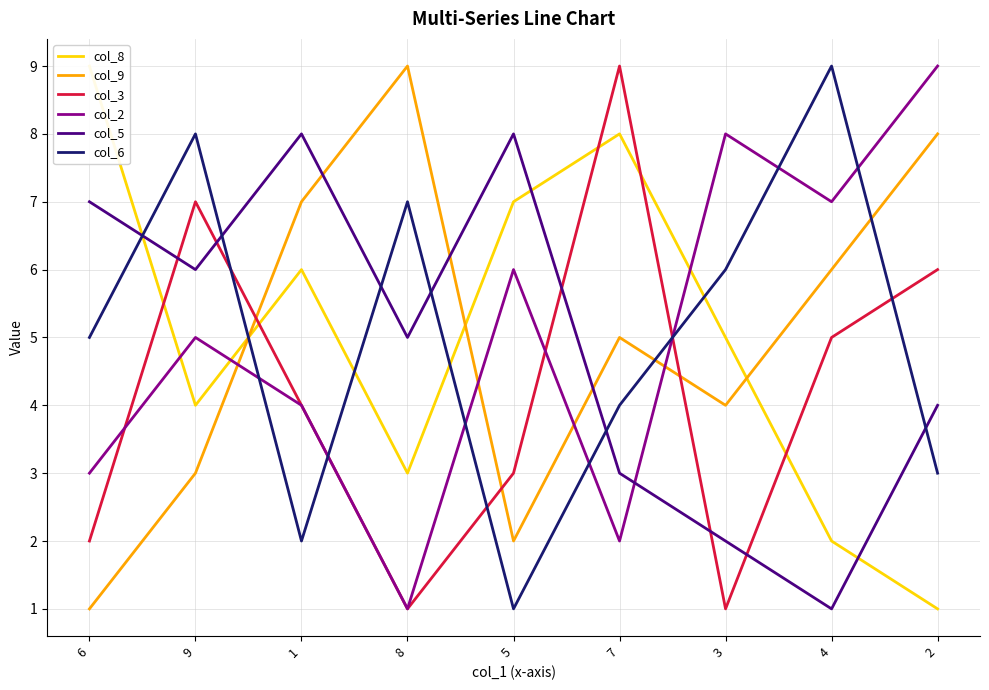

True or false: col_6 and col_8 cross at least once.

True